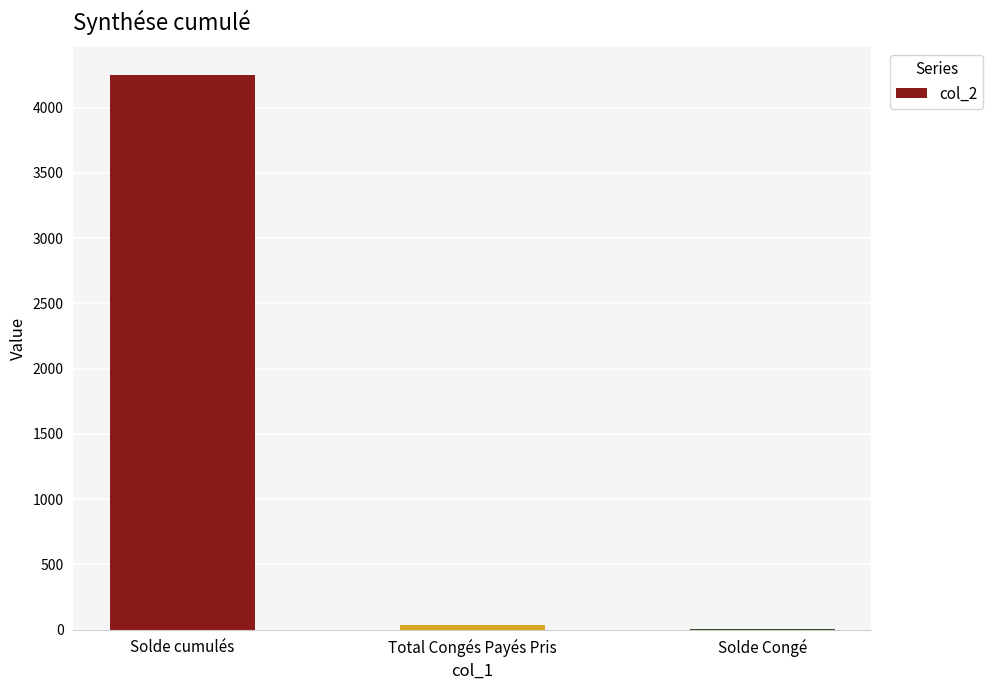

What is the change in value from Solde cumulés to Total Congés Payés Pris?

-4217.6